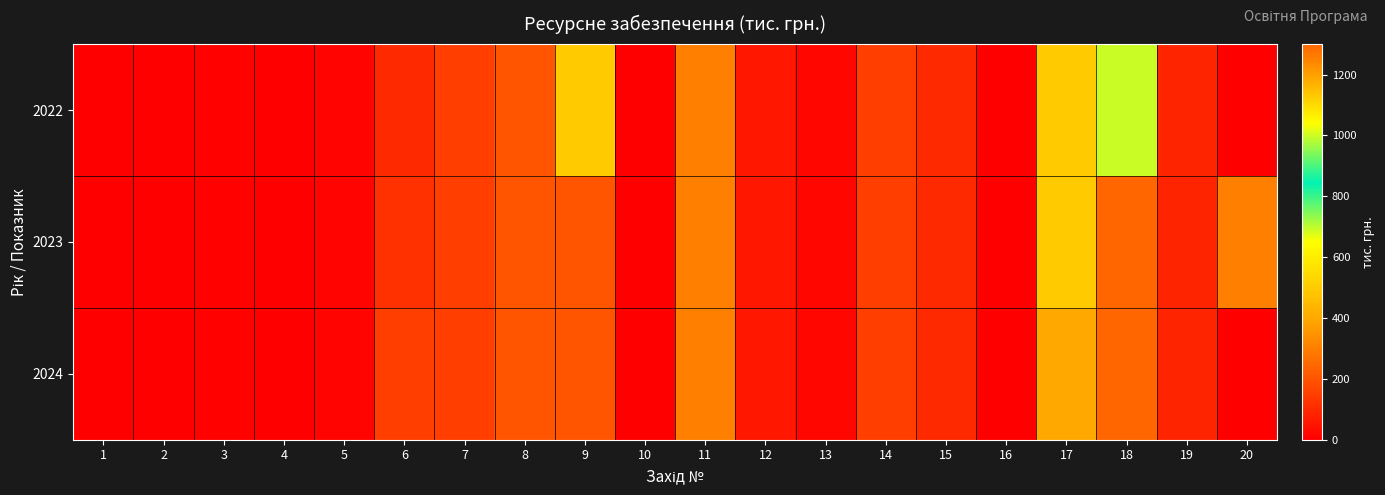

Which series has the largest total across all categories?

2023